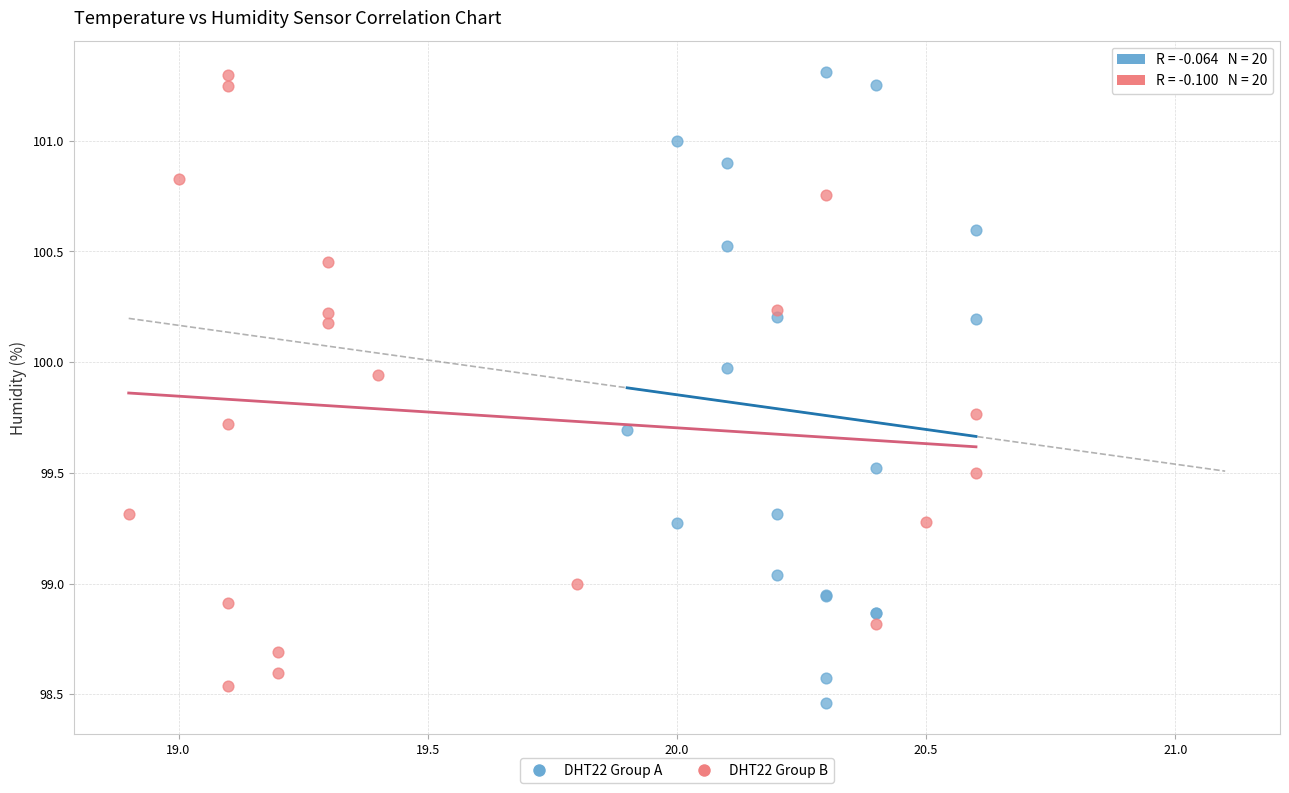

Which series has the widest spread of Y values?

DHT22 Group A